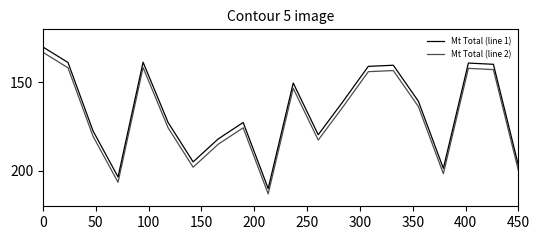

Does the chart display data point markers on the line(s)?

No